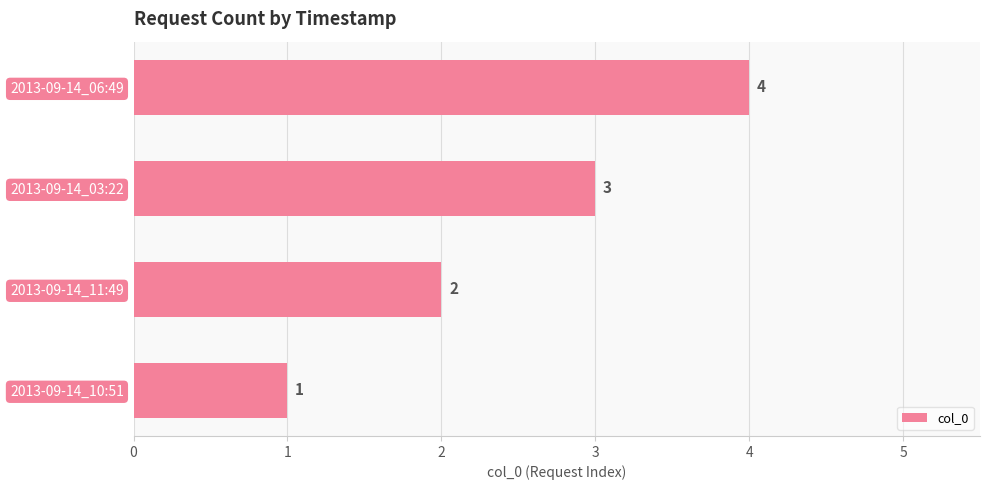

What is the maximum value shown in the chart?

4